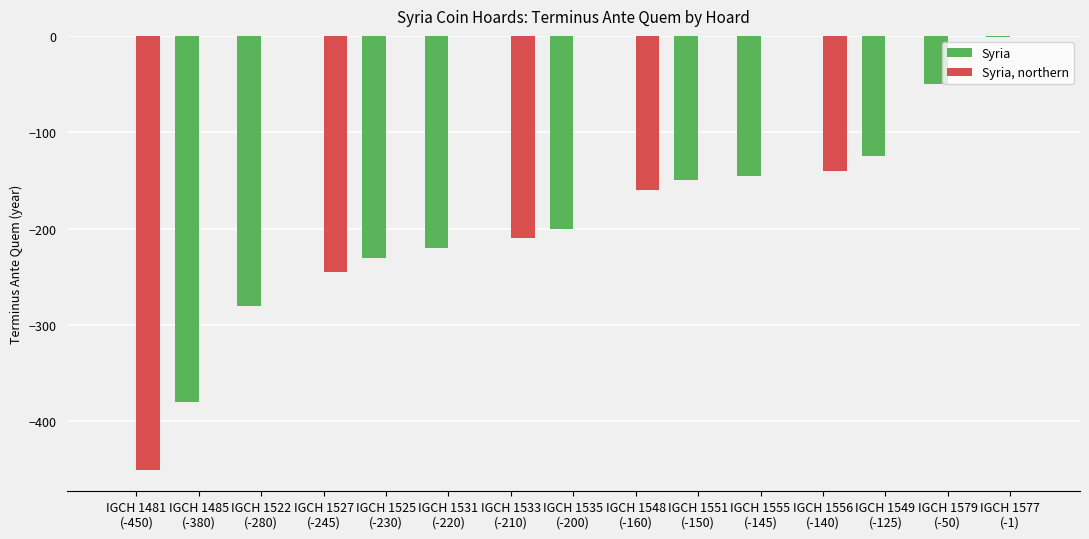

How many groups of bars are there?

15